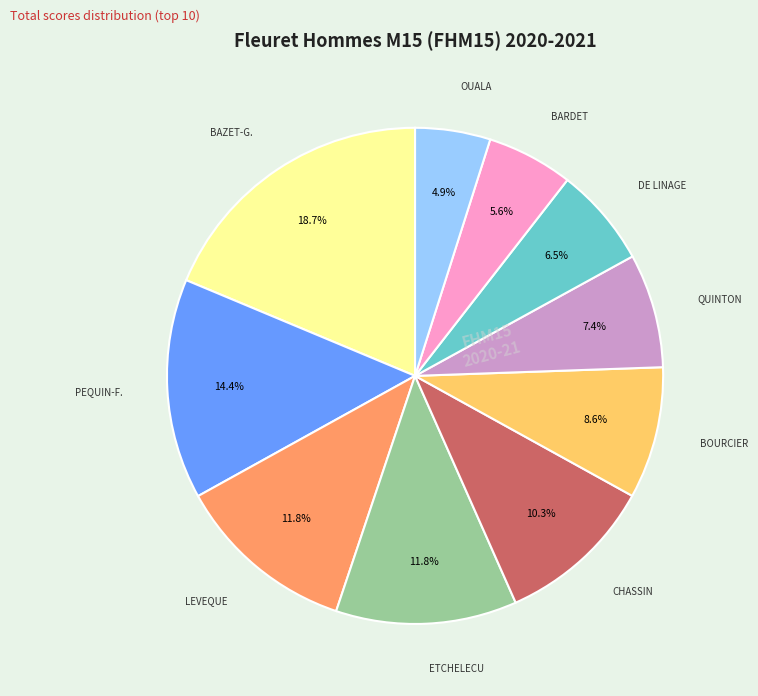

Is there any slice that represents more than half of the pie?

No